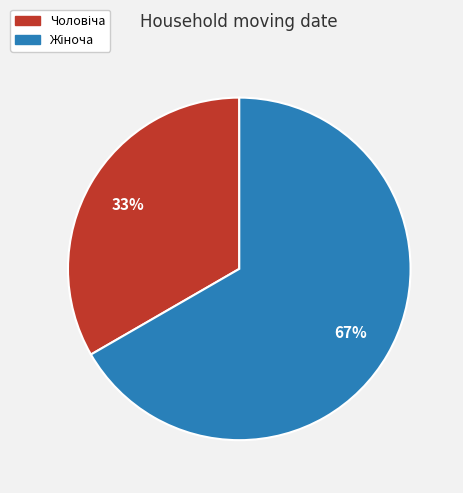

To the nearest percent, what is the average slice percentage?

50%